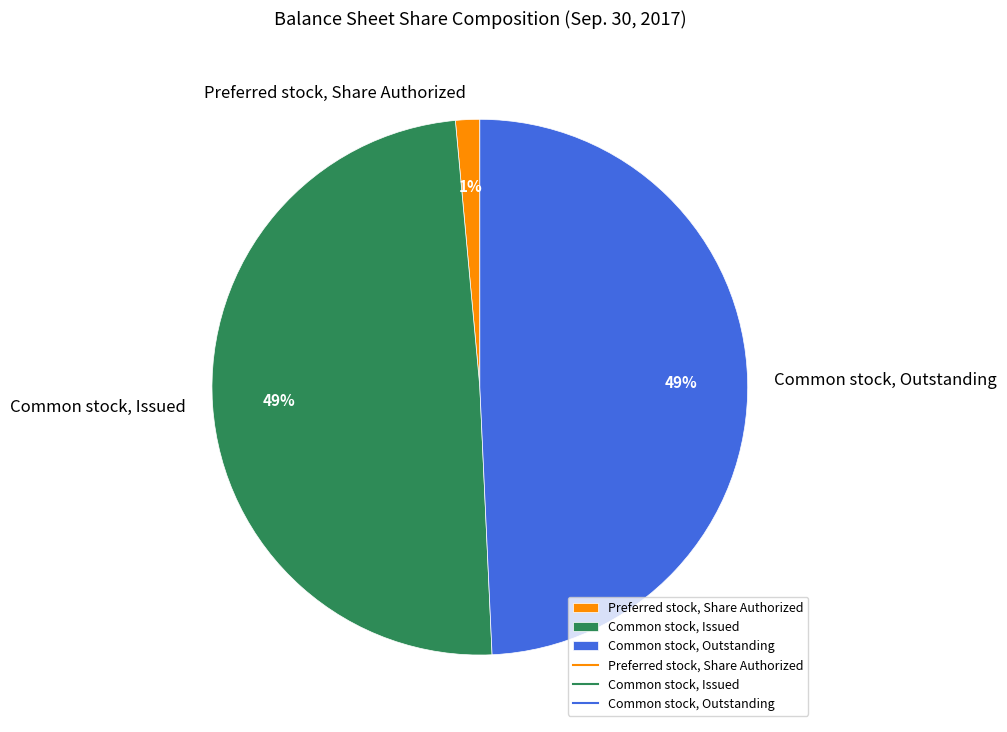

Is there a majority slice in this chart?

No